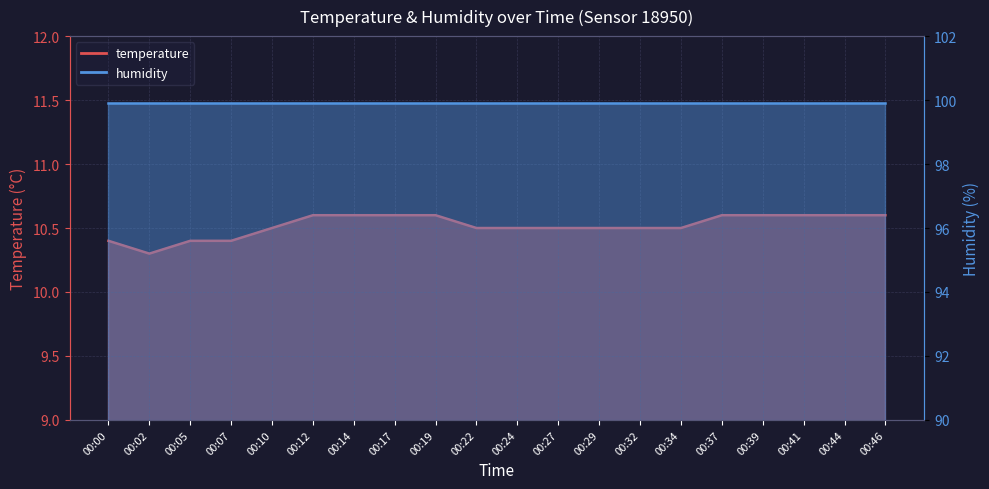

What is the value of the 4th point from the left?

10.4